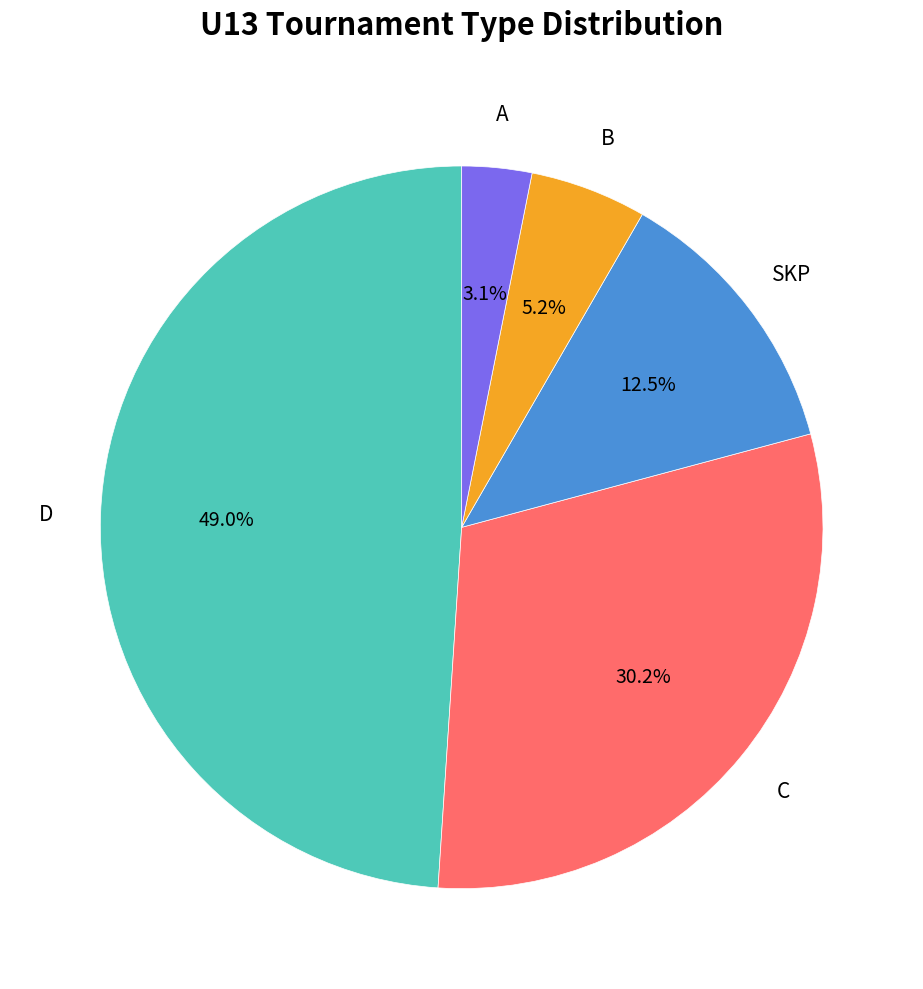

Does any single category account for the majority?

No